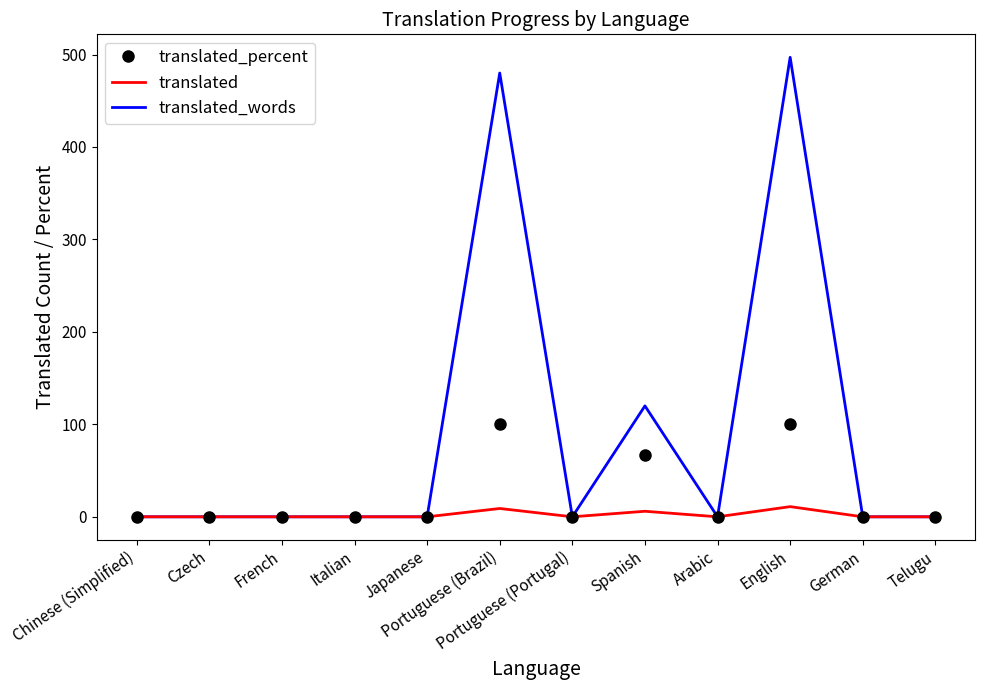

What are all the series names shown in the legend?

translated_percent, translated, translated_words